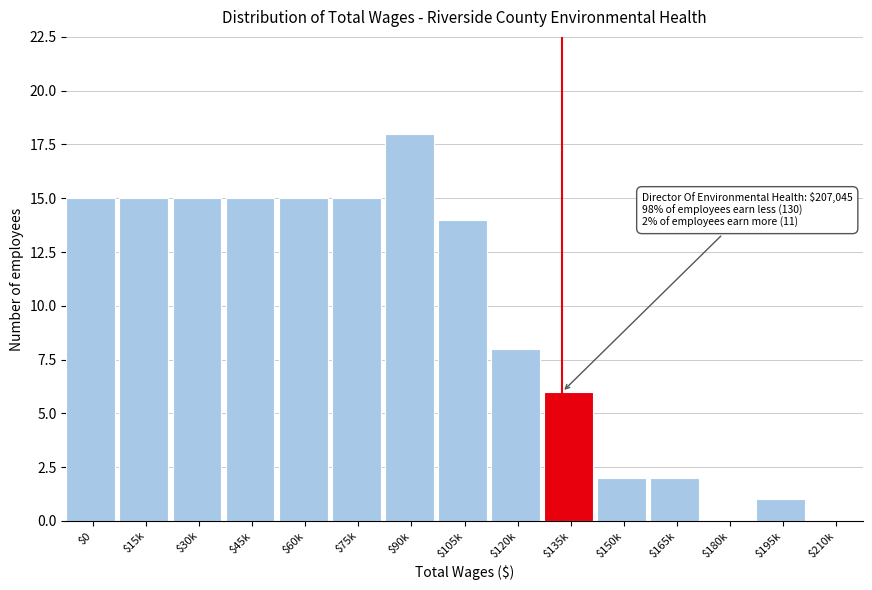

Is it true that the value at $180k is 0?

True